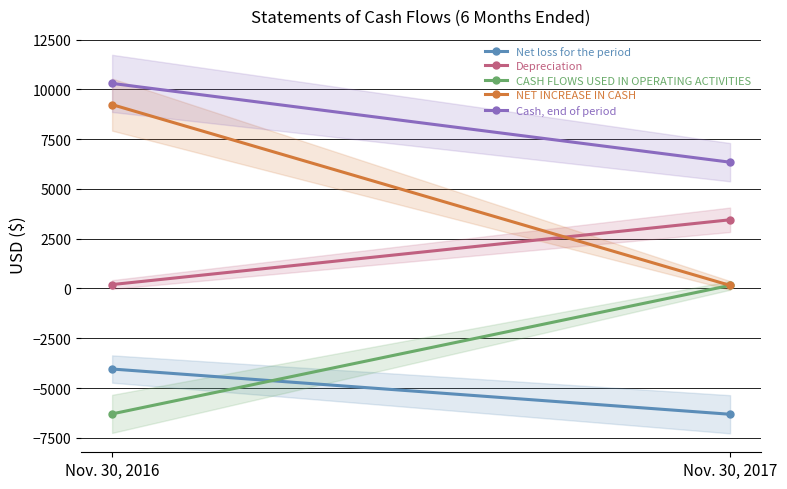

Between Nov. 30, 2016 and Nov. 30, 2017, which series saw the biggest shift?

NET INCREASE IN CASH